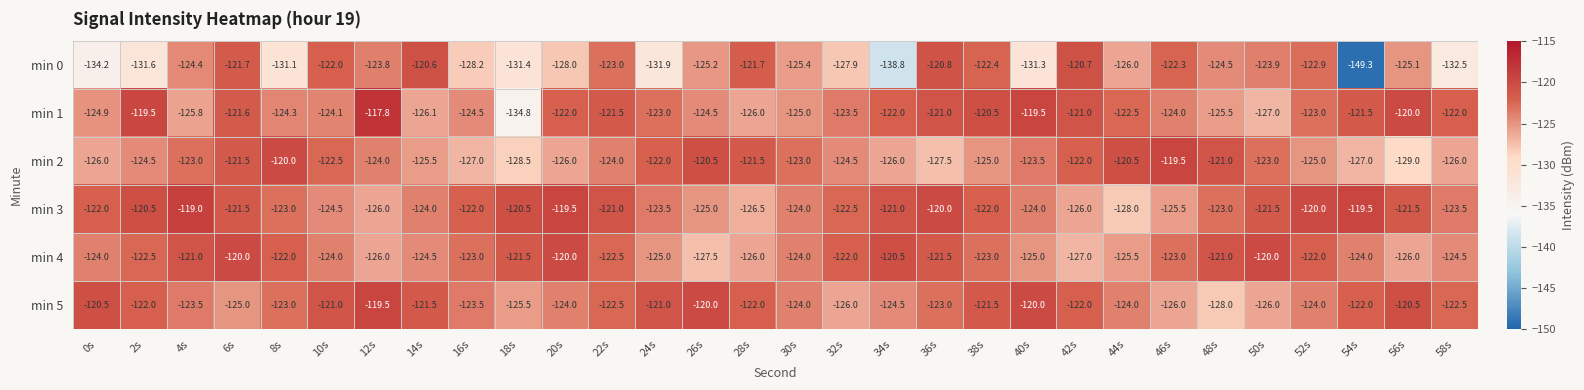

What is the lowest value of the min 0 series?

-149.3